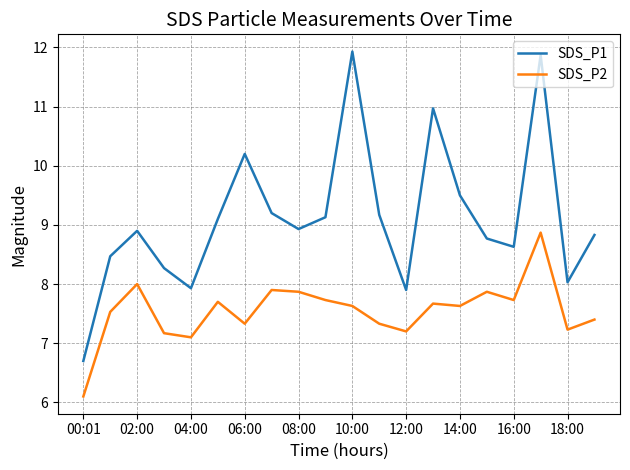

What is the difference between the maximum and minimum values in the SDS_P1 series?

5.2